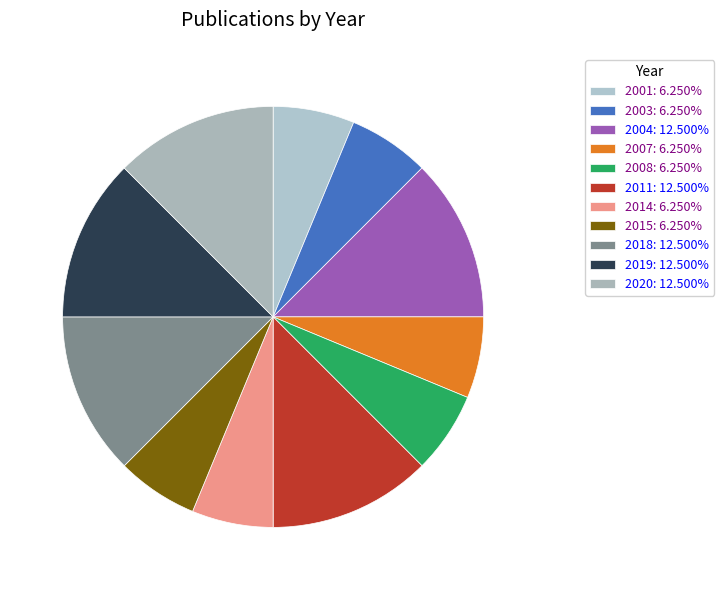

What portion of the pie excludes 2015?

93.8%